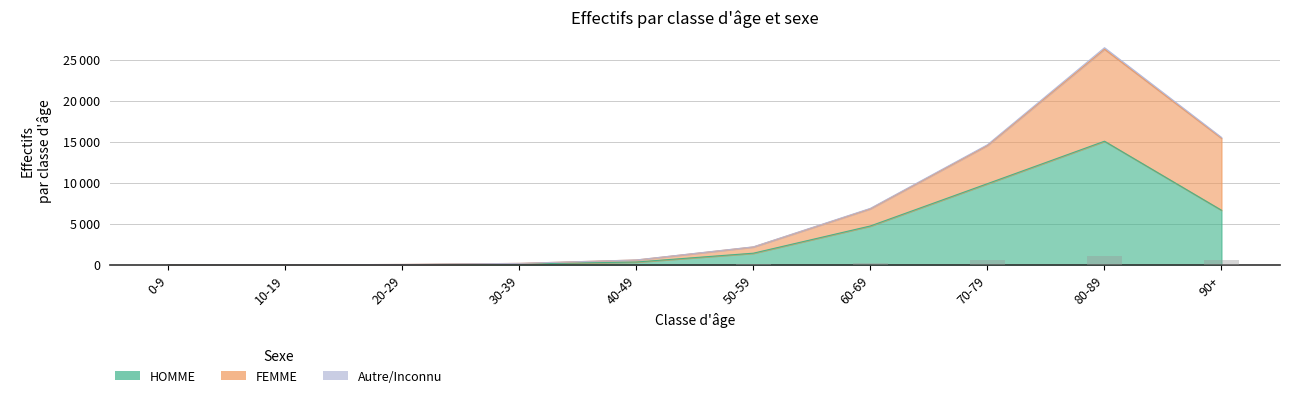

What position from the left is 0-9?

1